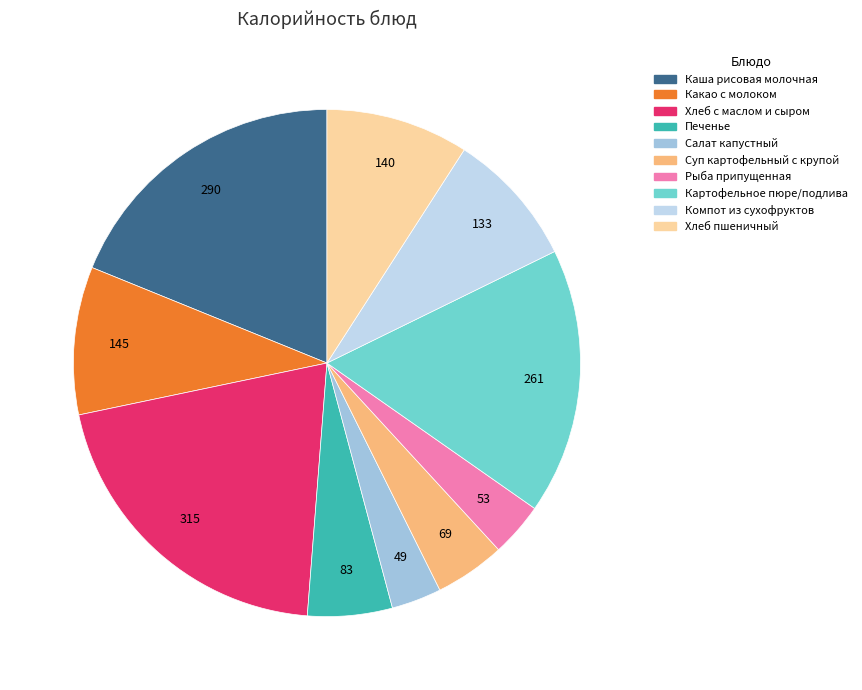

Is there any slice that represents more than half of the pie?

No